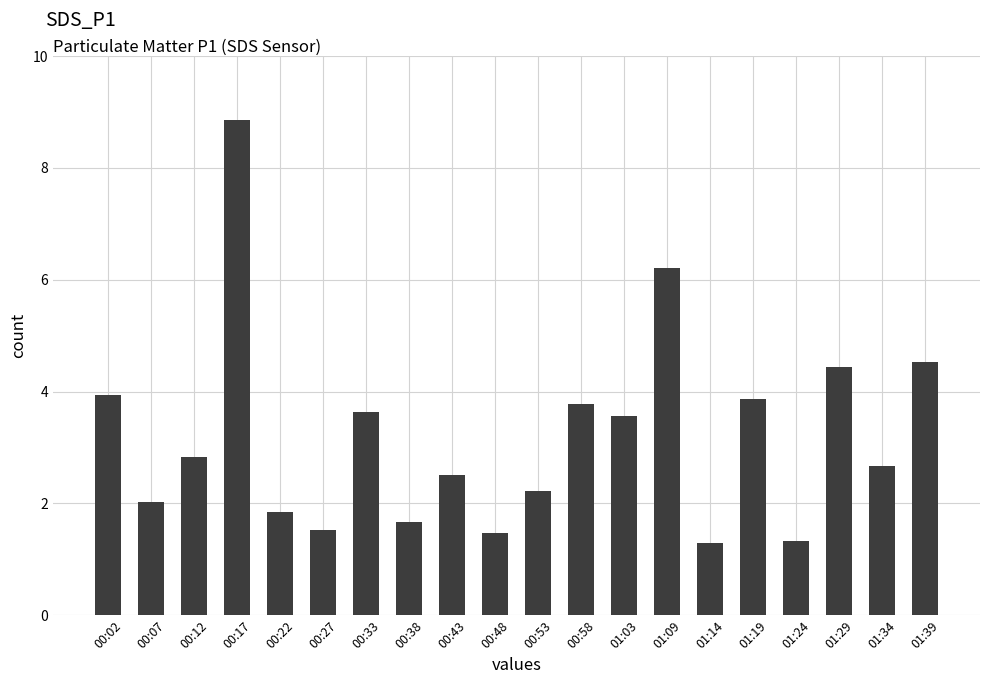

What is the change in value from 00:17 to 00:27?

-7.3